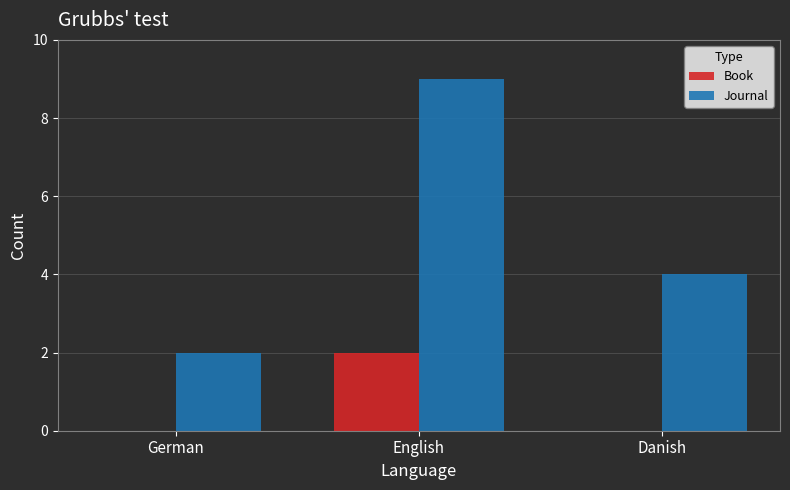

Reading left to right, what are all the values shown in this chart?

Book: German=0	English=2	Danish=0
Journal: German=2	English=9	Danish=4